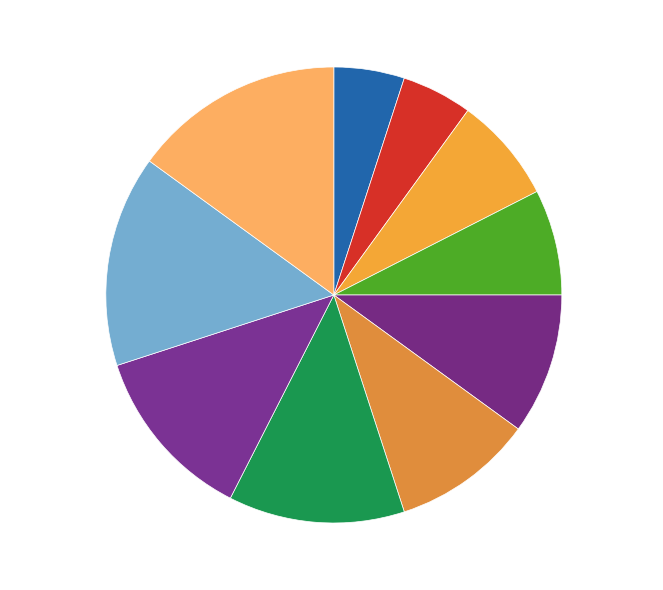

To the nearest percent, what percentage of the pie is DSC200H100/6?

5%